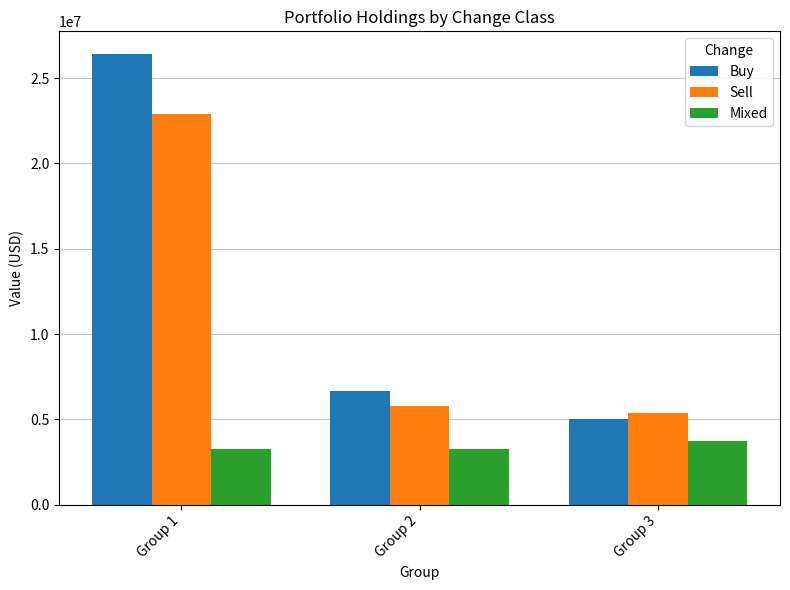

Between Group 1 and Group 3, which series saw the biggest shift?

Buy